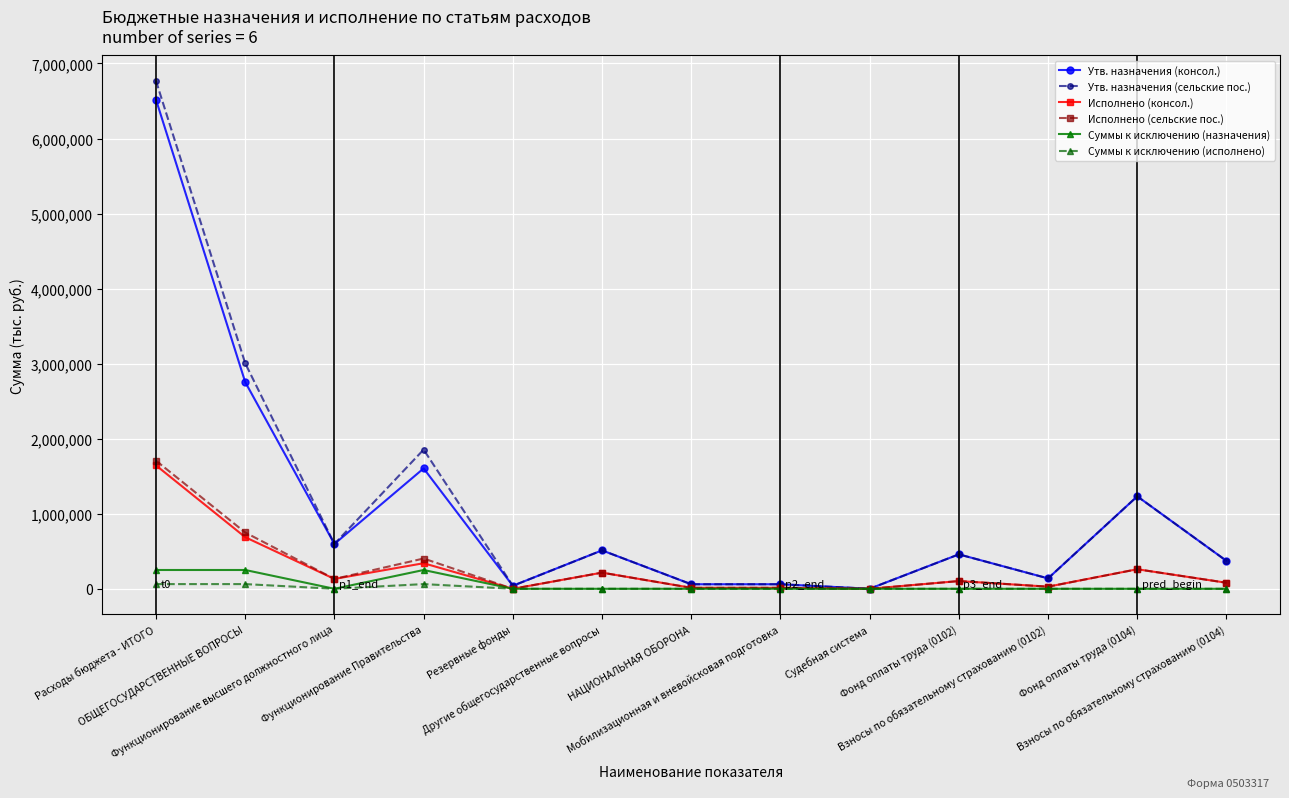

How many distinct data groups are displayed?

6